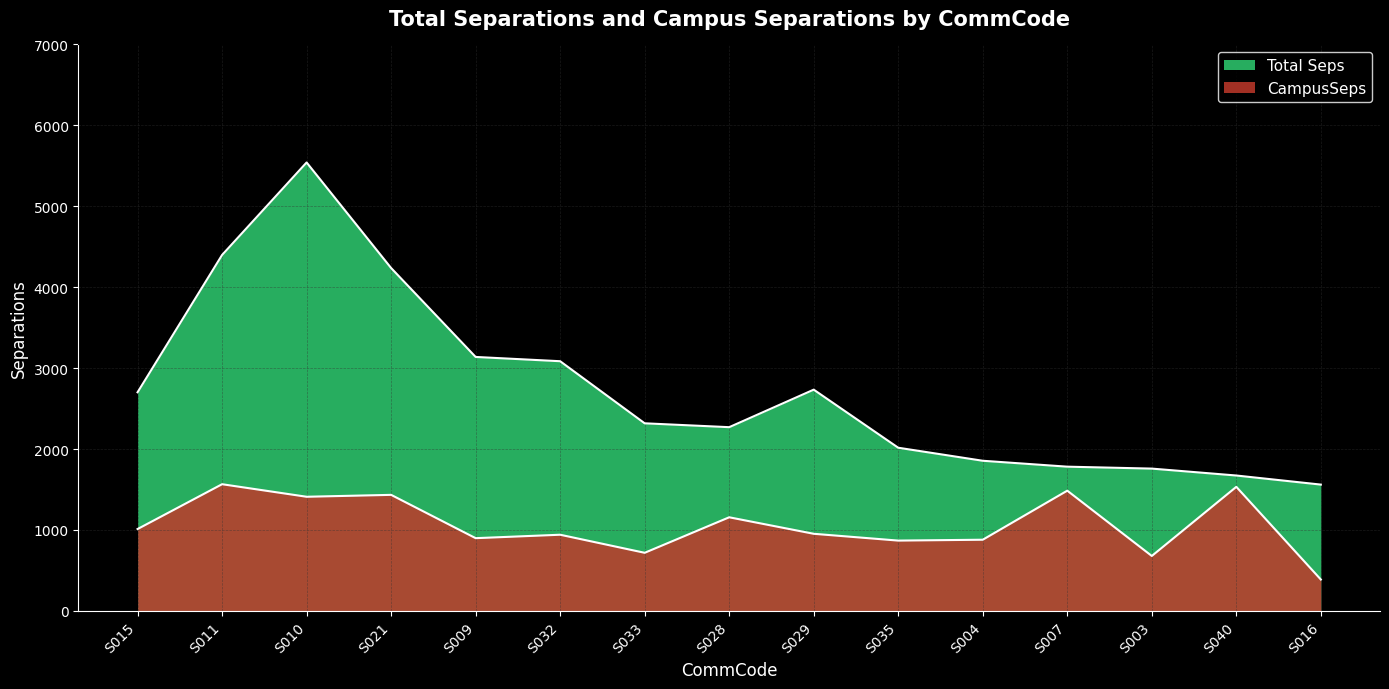

List the series in order of their overall mean, highest first.

Total Seps, CampusSeps